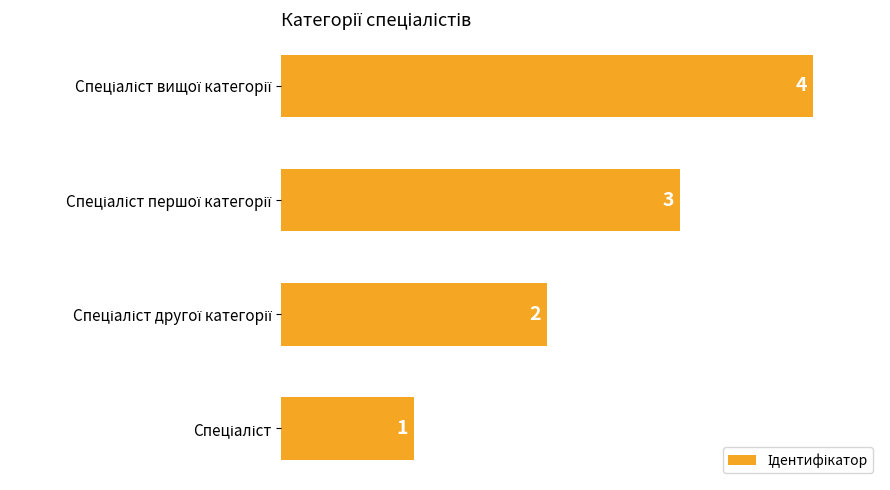

How many bars are there in total?

4